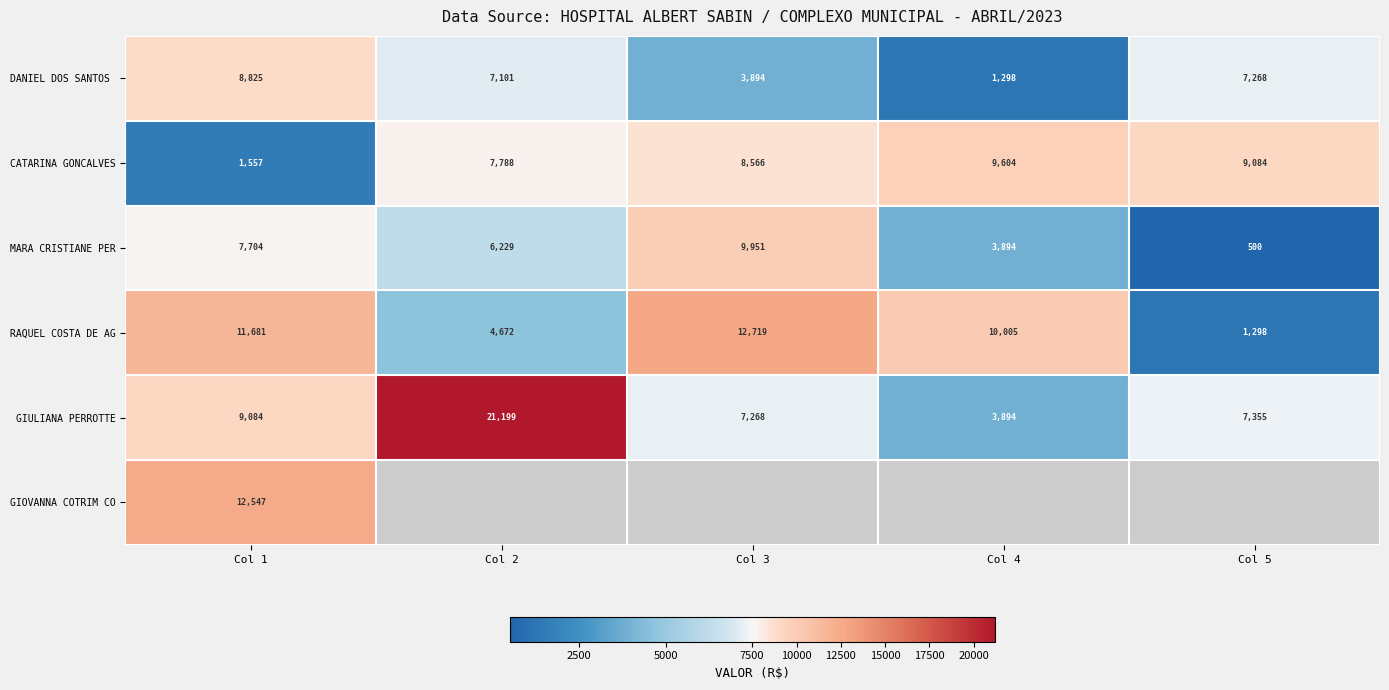

What is the average value of the DANIEL DOS SANTOS series?

5677.0